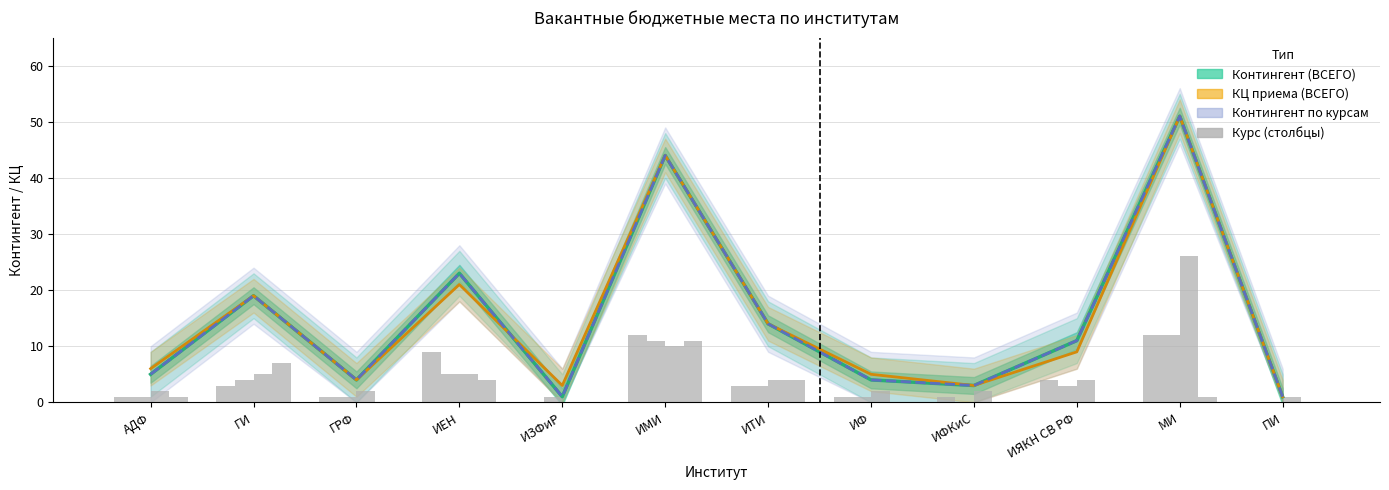

Which label corresponds to the smallest value in the chart?

ИЗФиР